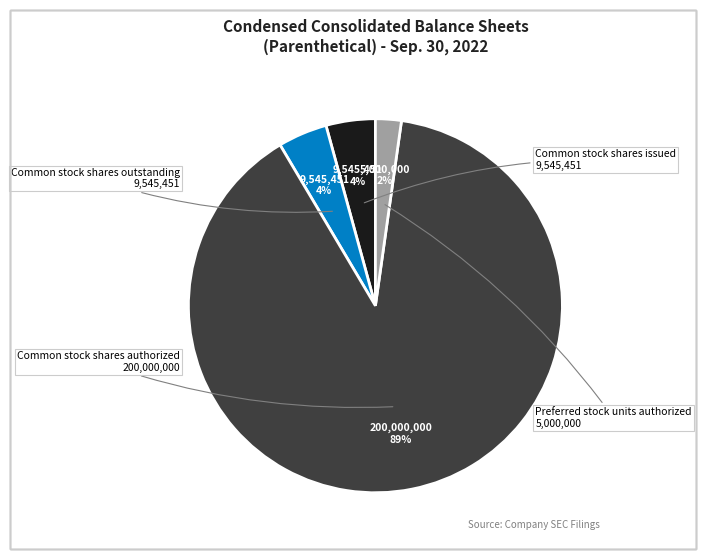

Count the number of slices in the pie.

4